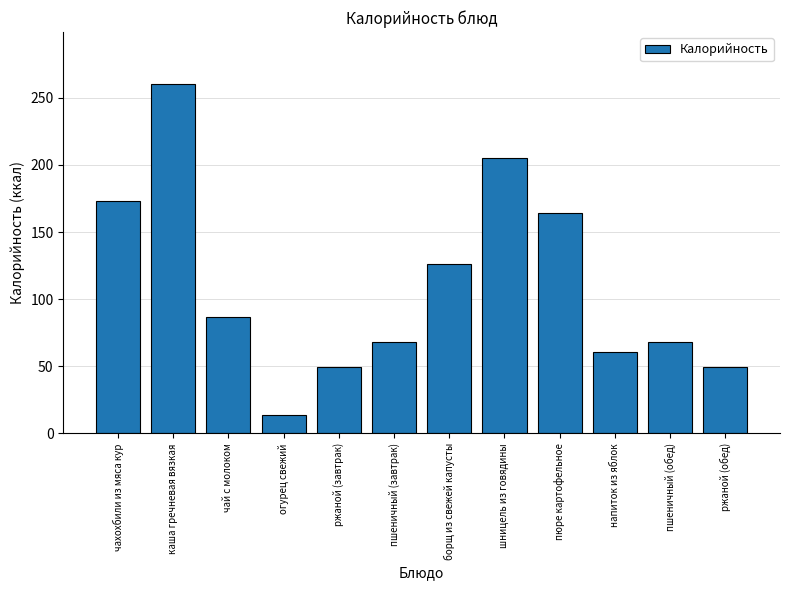

What is the difference between the values at каша гречневая вязкая and борщ из свежей капусты?

133.8